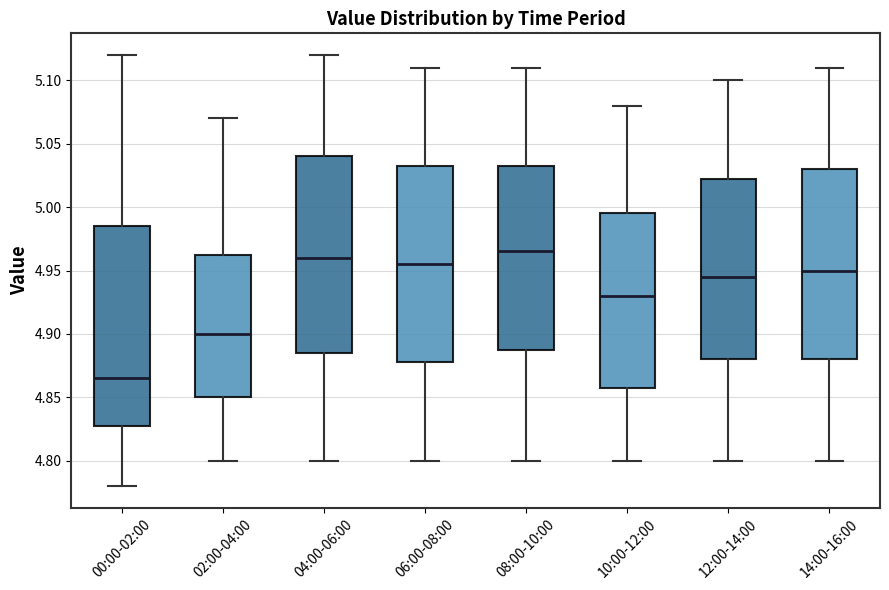

Where does the median line of the box for 10:00-12:00 sit on the y-axis? The values are not printed on the chart, so give them approximately, as read against the axis.

4.930